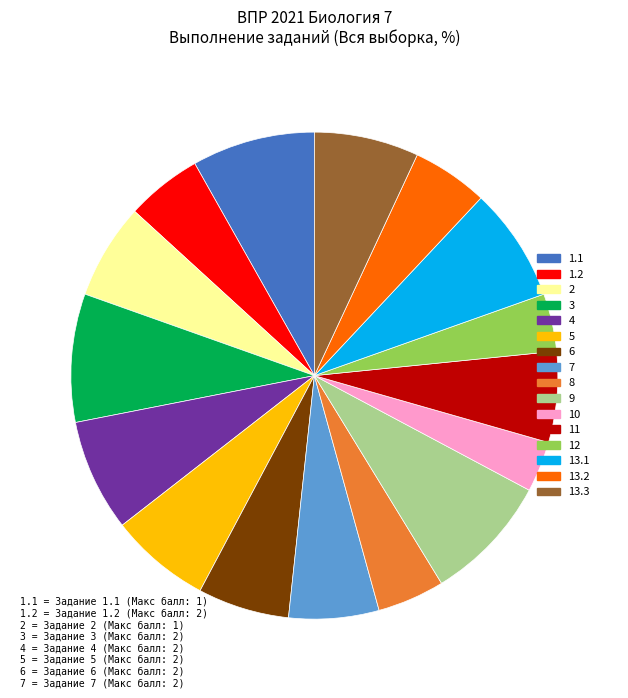

Is the sum of 8 and 5 greater than half?

No